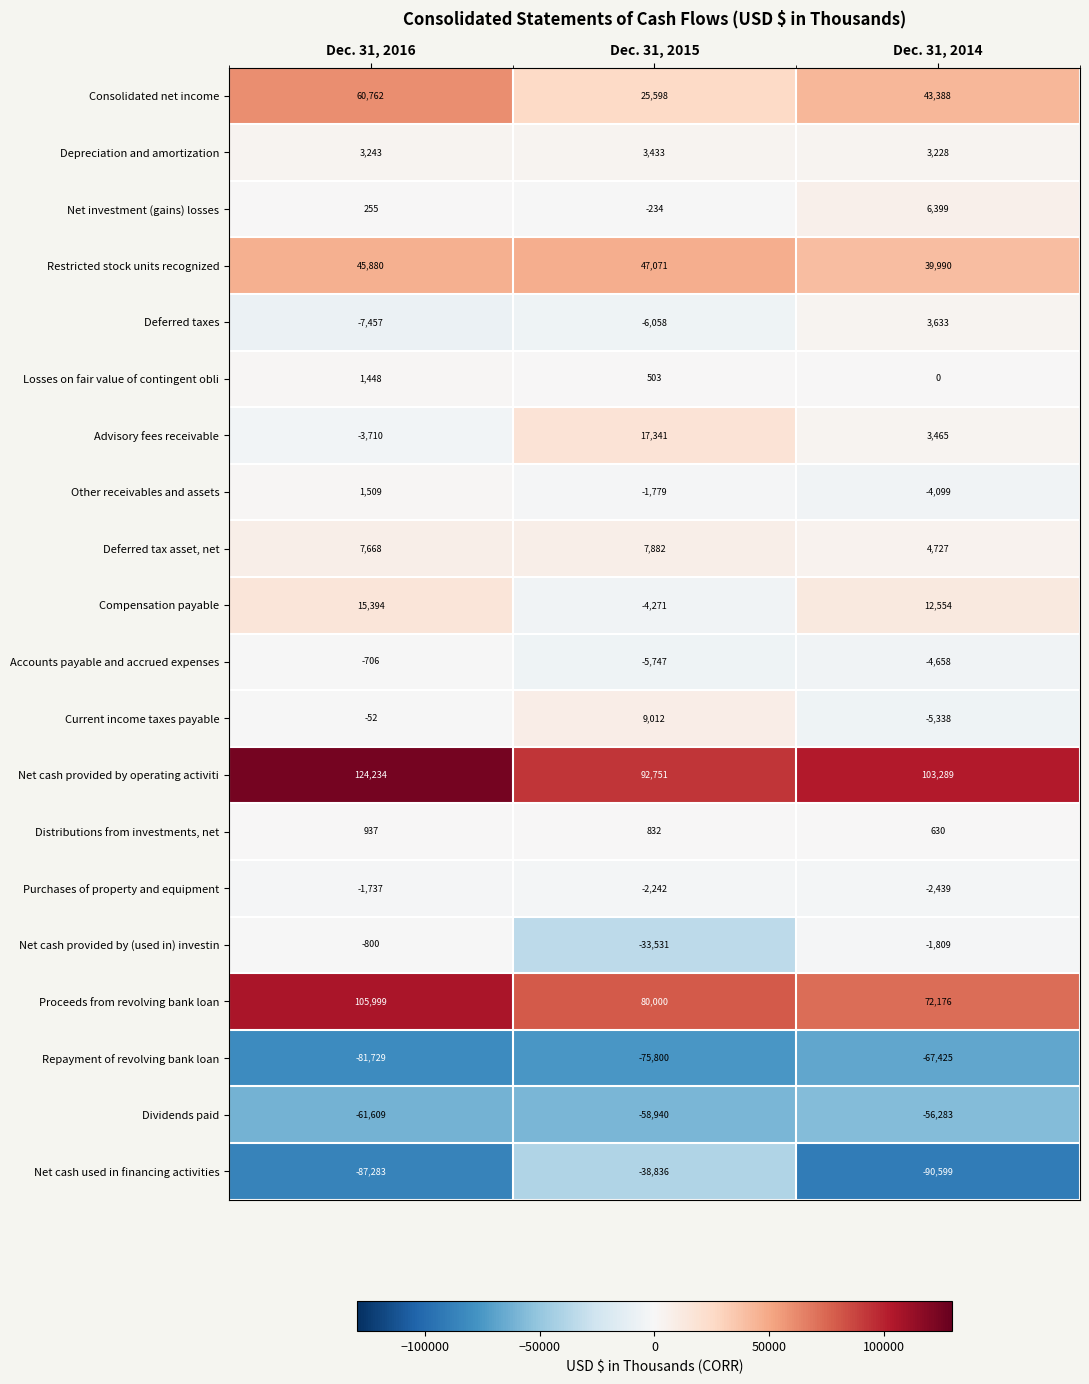

Where is Proceeds from revolving bank loan nearest to the value 89087?

Dec. 31, 2015